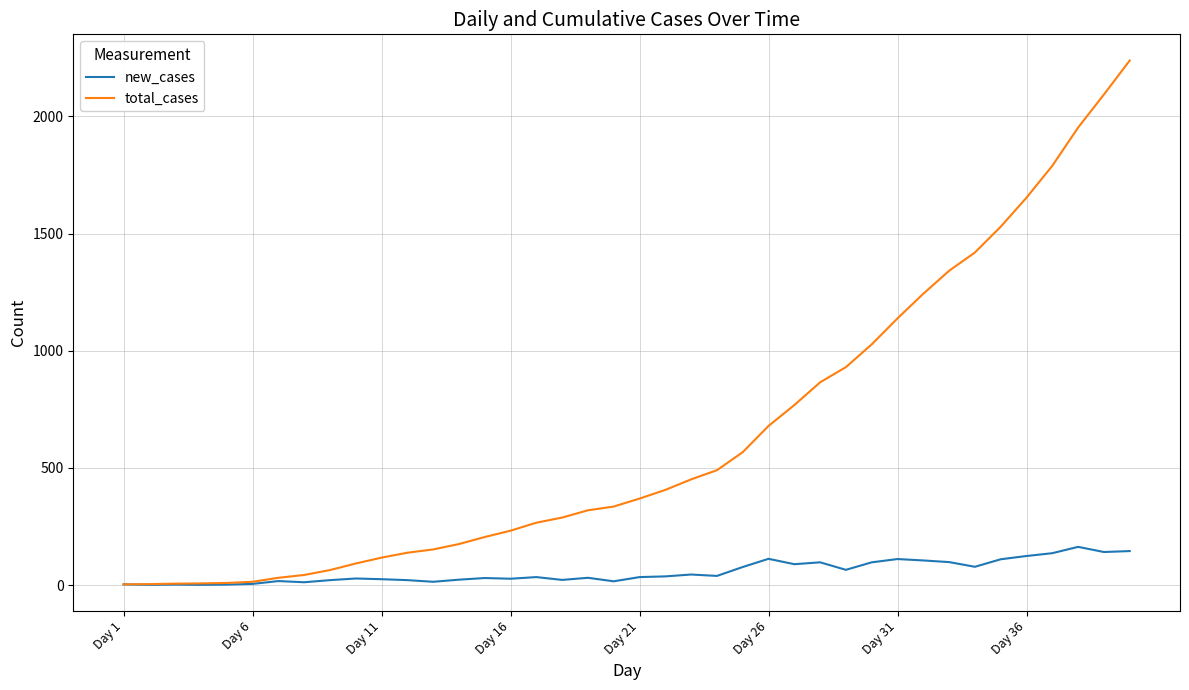

What is the difference between the maximum and minimum values in the new_cases series?

162